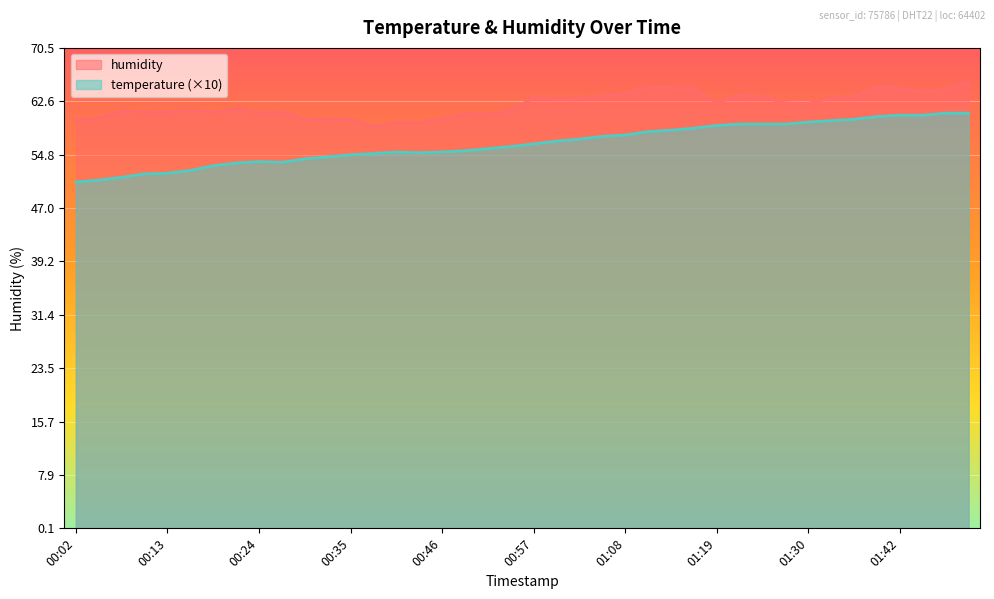

How many data points in humidity are above 62?

20